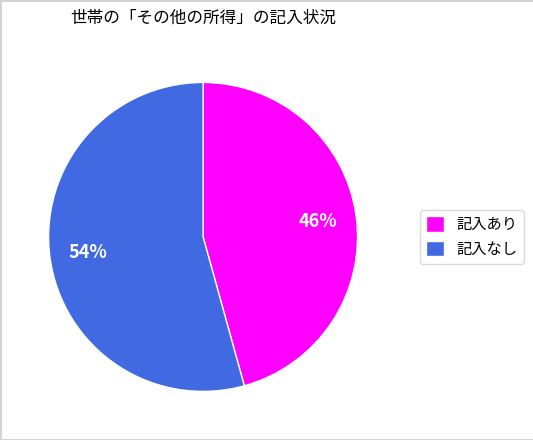

Which category accounts for the majority?

記入なし